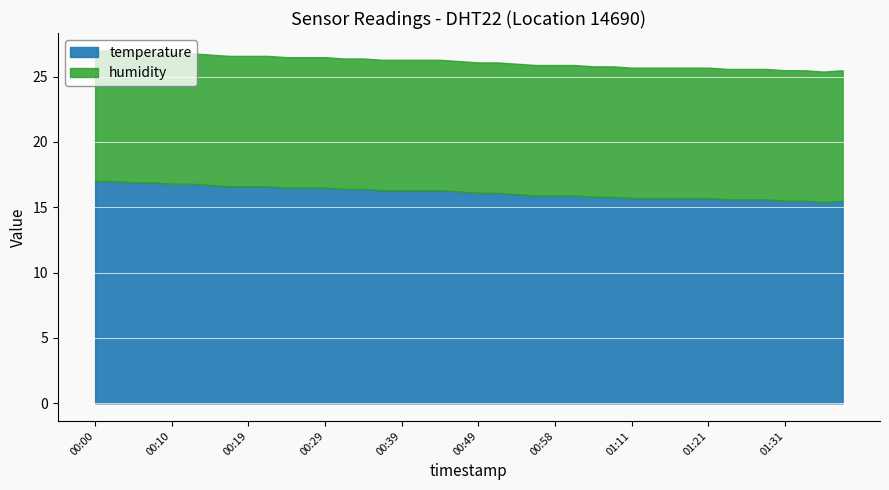

Is the value of humidity at 00:39 greater than the value of temperature at 00:15?

Yes